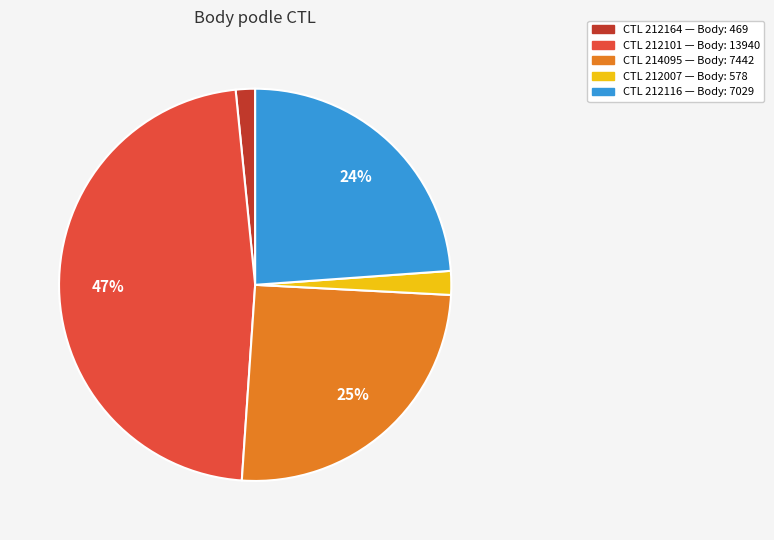

Is there a majority slice in this chart?

No